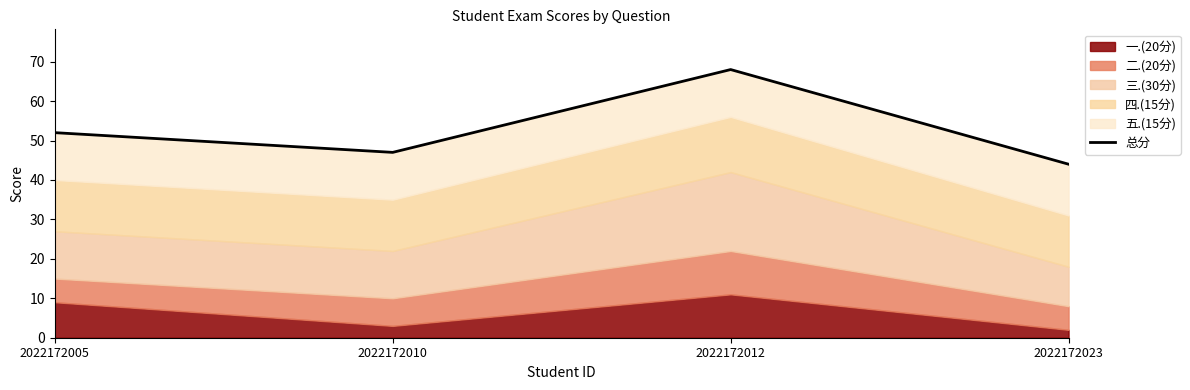

Rank the categories by value from lowest to highest.

2022172023, 2022172010, 2022172005, 2022172012